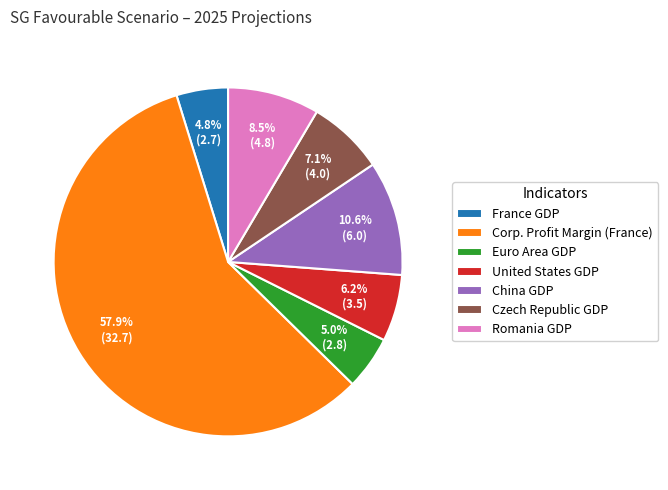

Which category has the biggest portion of the pie?

Corp. Profit Margin (France)